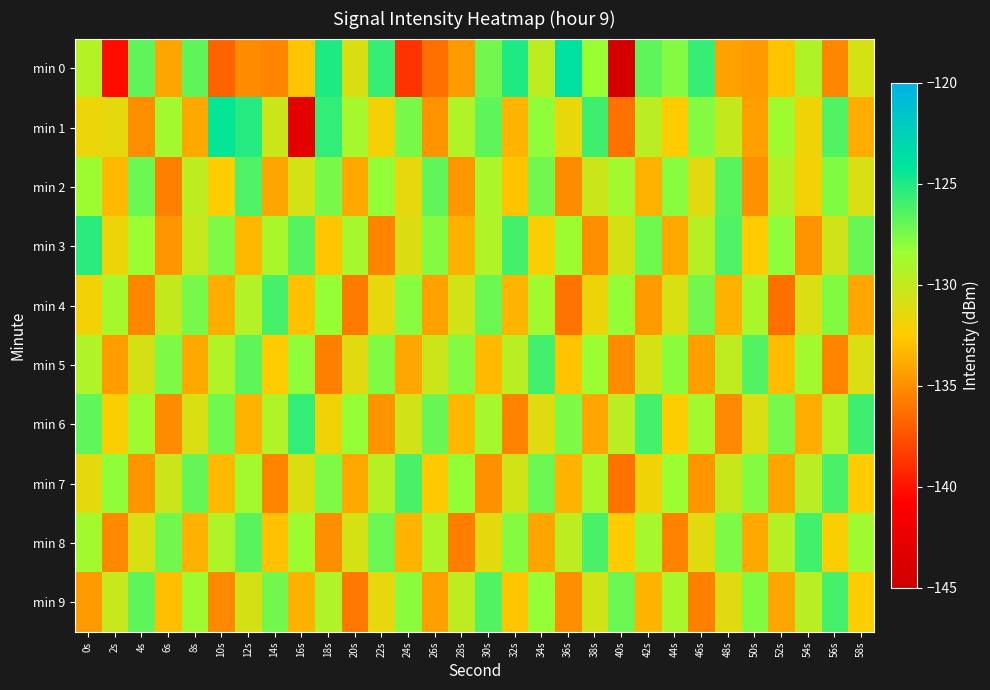

Which label corresponds to the smallest value in the chart?

40s